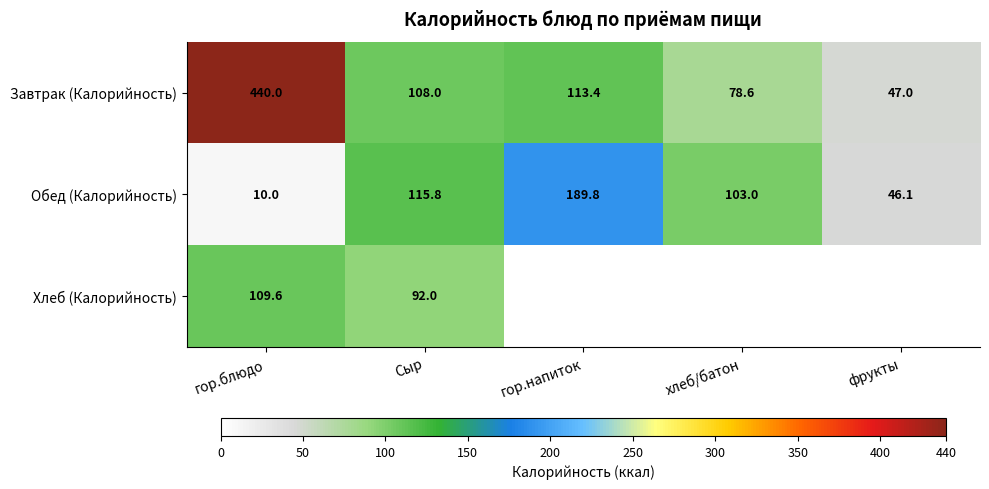

What is the total value across all series at гор.блюдо?

559.6